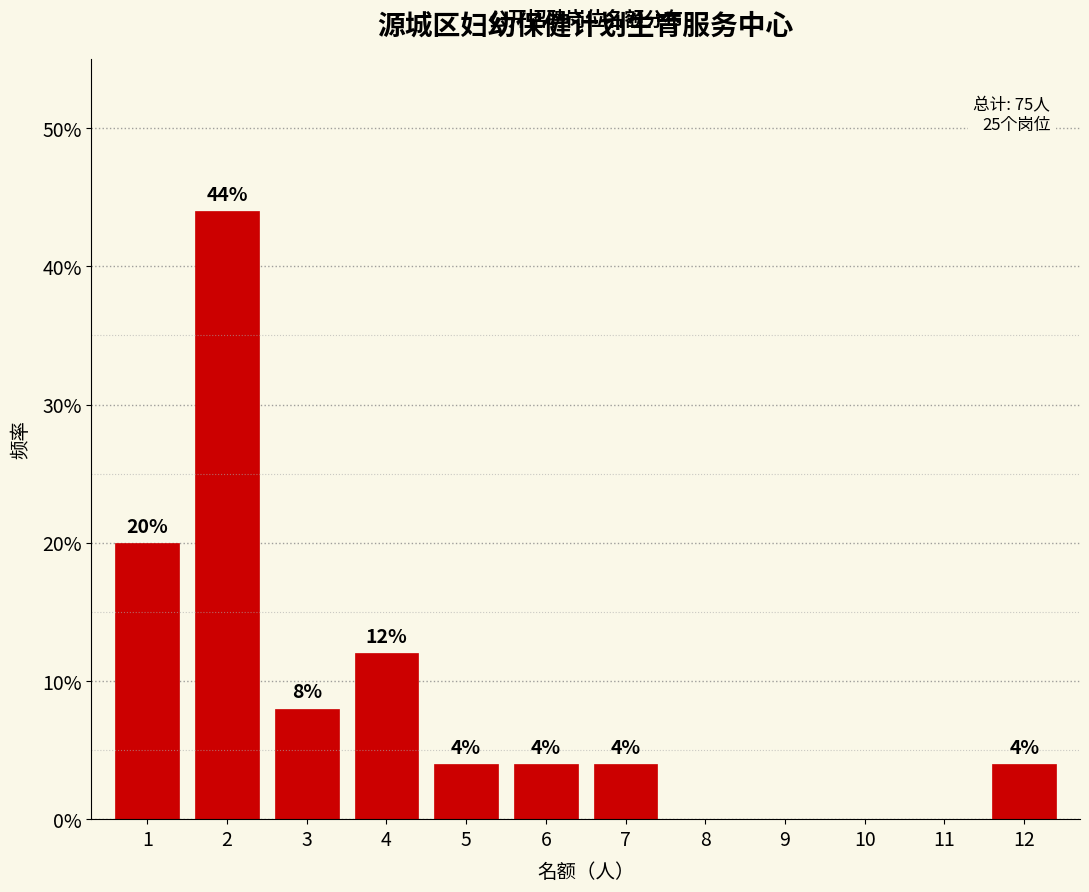

Reading left to right, list all the values displayed in this chart.

1=20	2=44	3=8	4=12	5=4	6=4	7=4	8=0	9=0	10=0	11=0	12=4